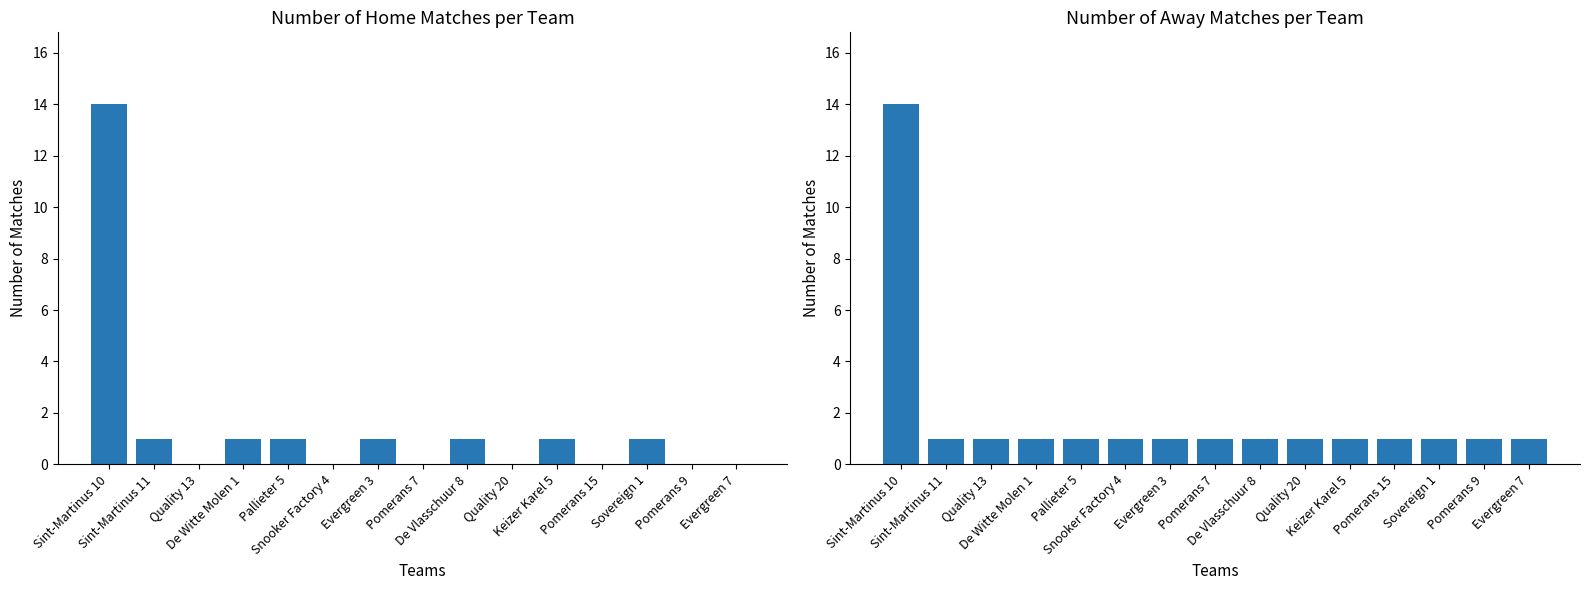

At how many categories does at least one series exceed 8?

1